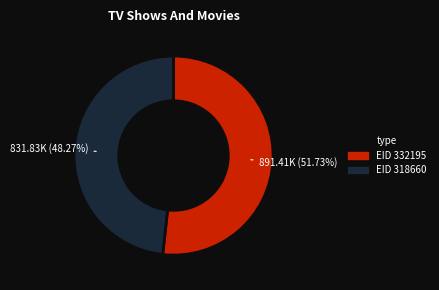

Which category has the smallest portion of the pie?

EID 318660